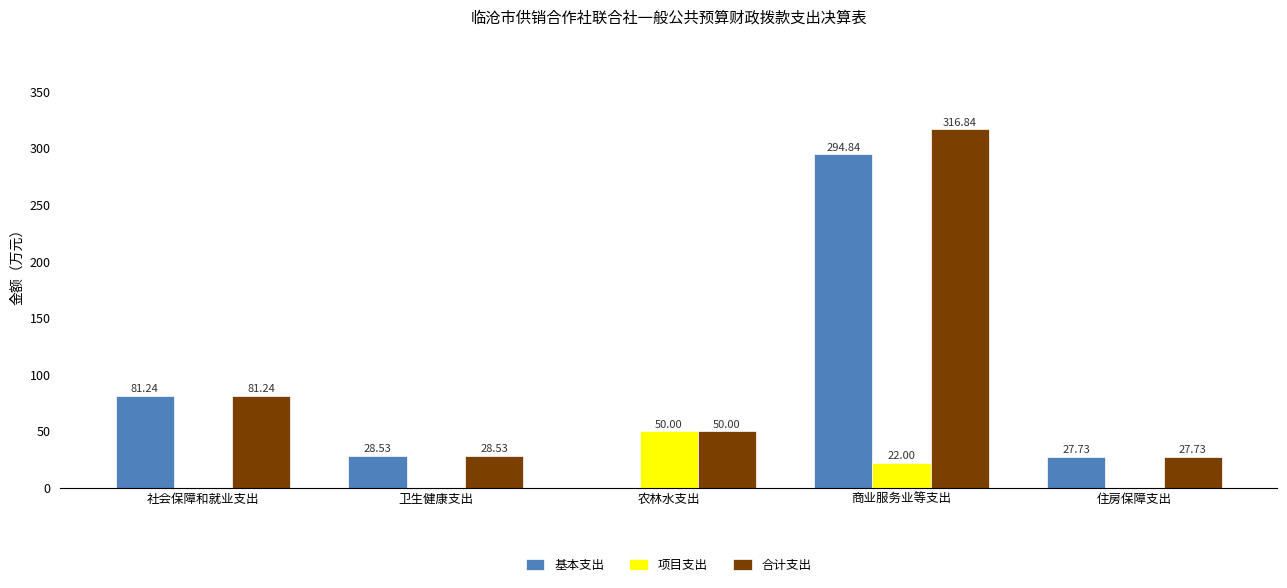

Which series changed the most between 卫生健康支出 and 农林水支出?

项目支出